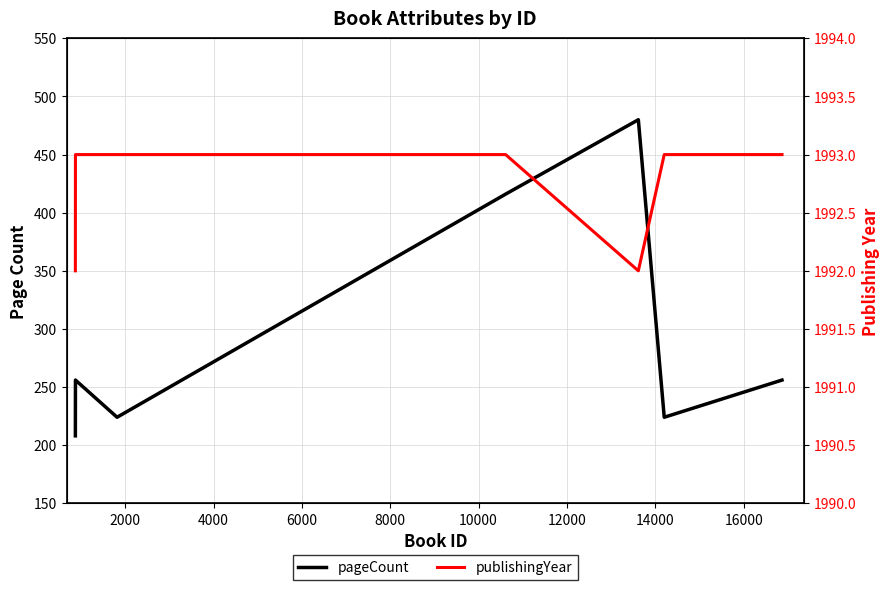

Which series has the largest total across all categories?

publishingYear